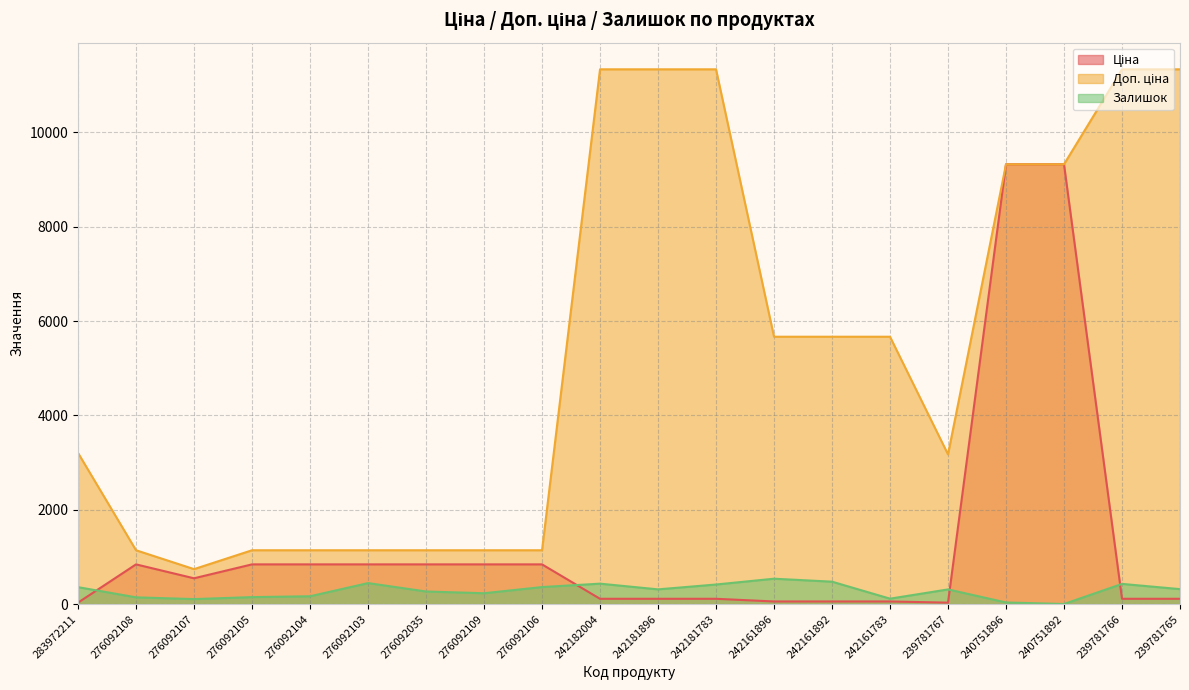

What is the value of the Залишок point at the 6th from the left?

446.0